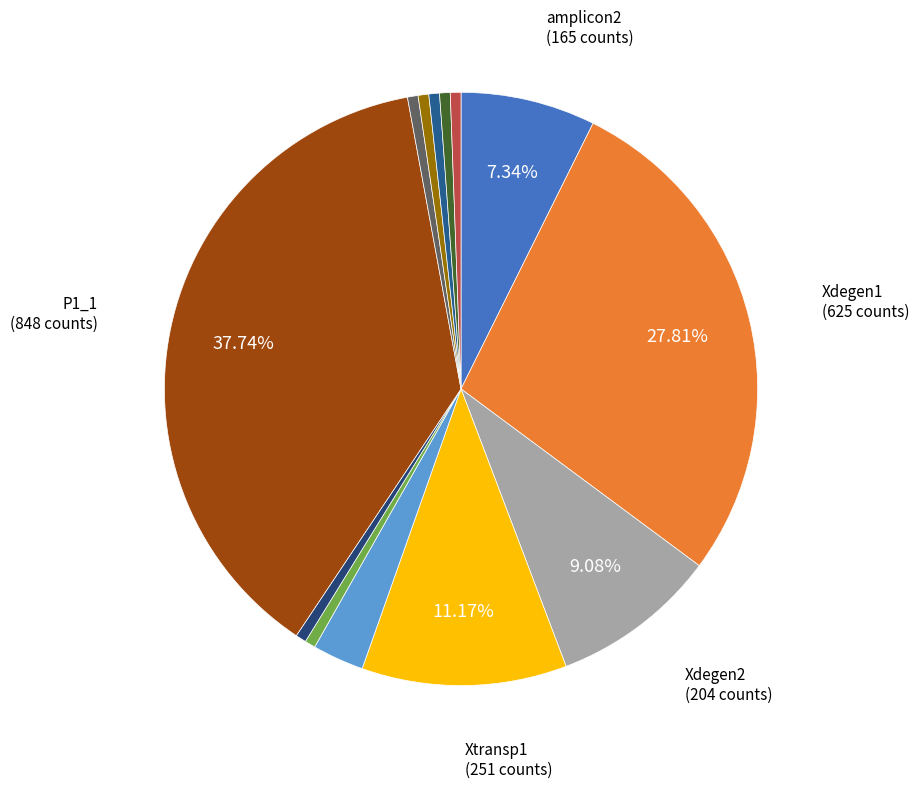

Which category has the smallest portion of the pie?

IR3_1